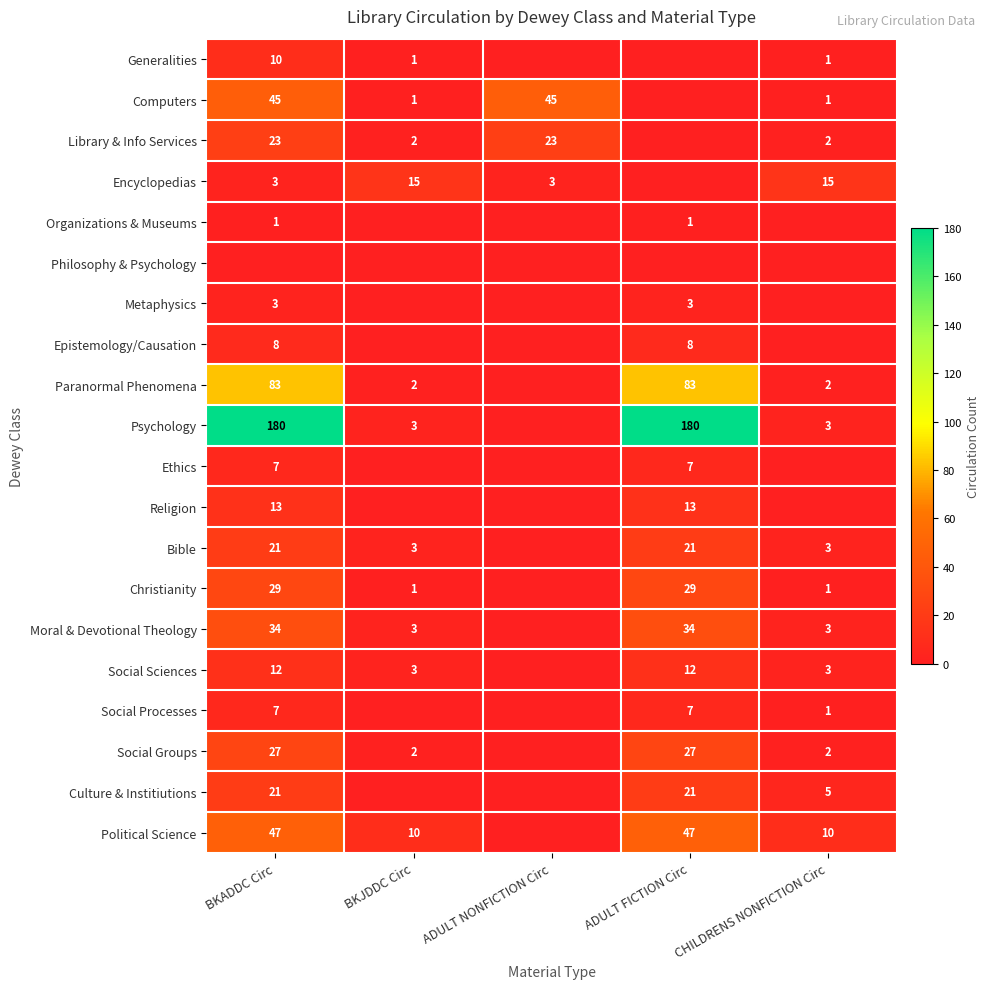

True or false: Moral & Devotional Theology has a value of 34 at ADULT FICTION Circ.

True